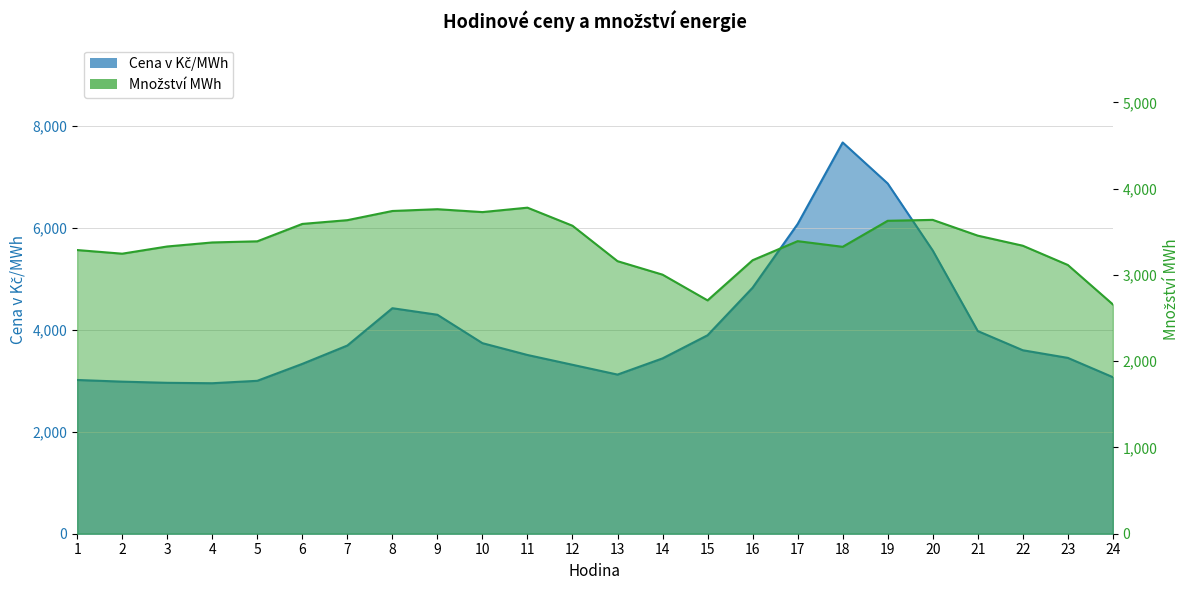

Is it true that Cena v Kč/MWh equals 2998.2 at 5?

True